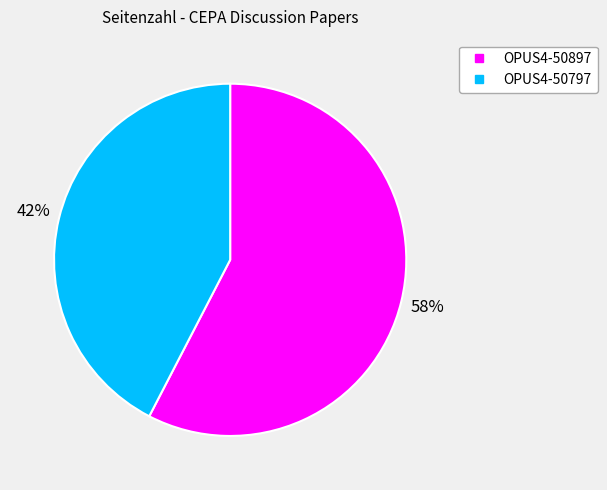

Does OPUS4-50897 represent more than half of the total?

Yes